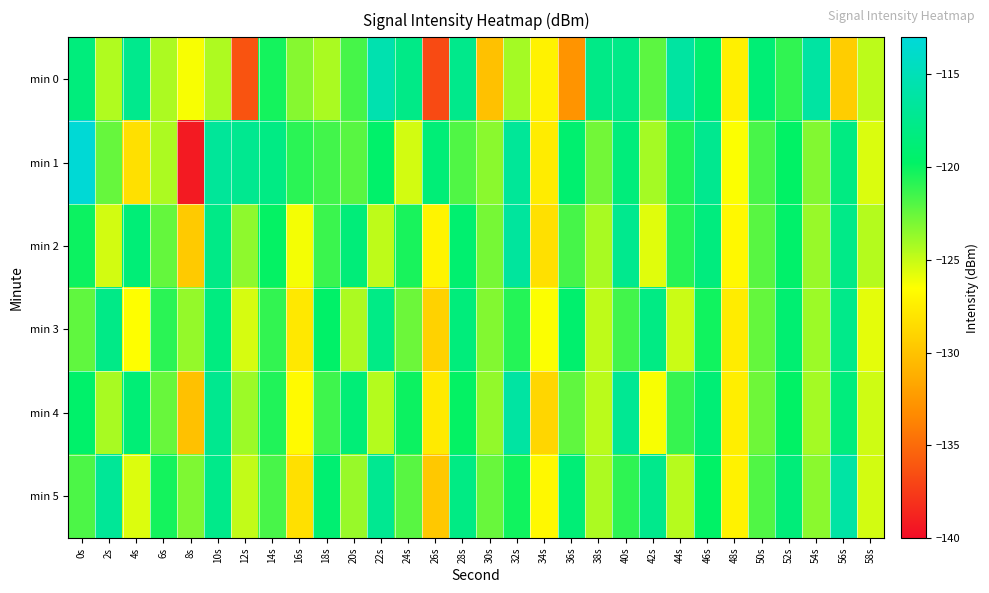

List the series in order of their peak value, lowest first.

min 3, min 2, min 4, min 5, min 0, min 1